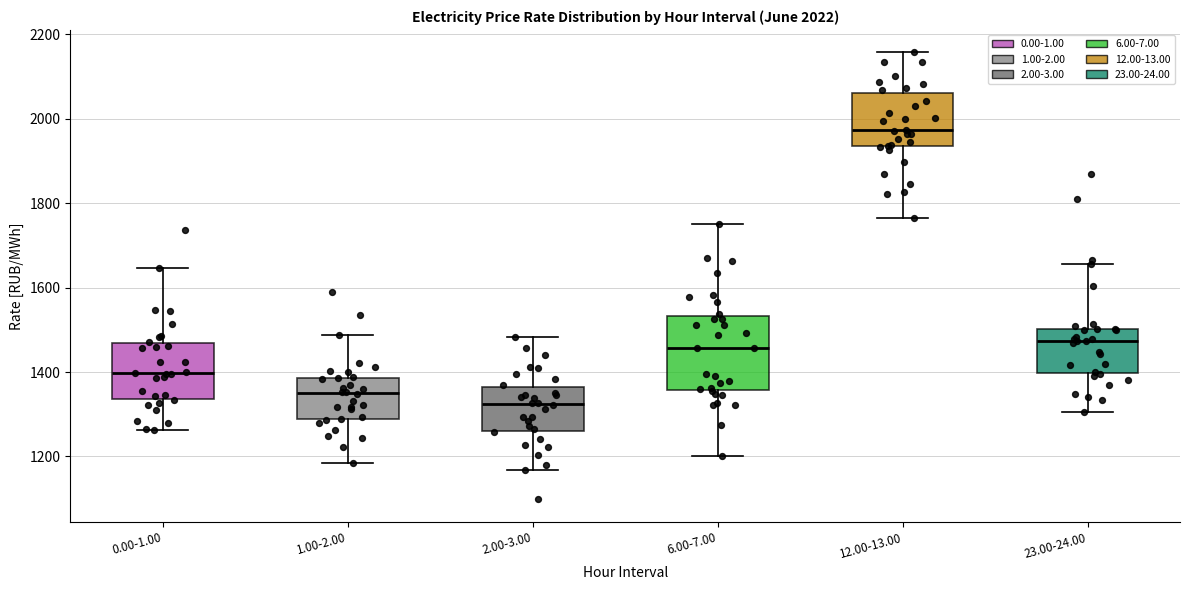

Comparing the boxes themselves (not the whiskers), which one is the tallest?

6.00-7.00